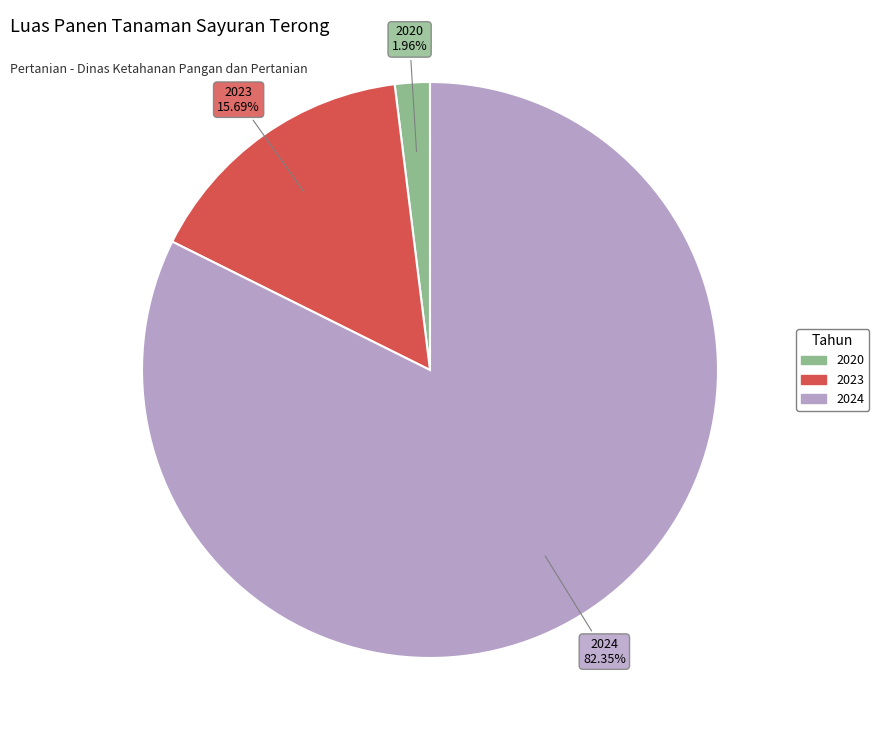

Is there any slice that represents more than half of the pie?

Yes